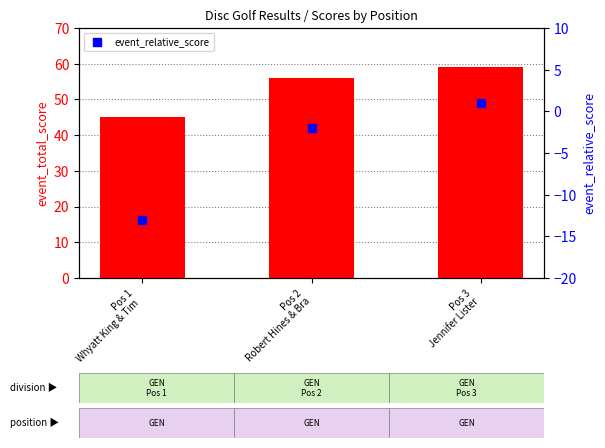

At which category is the sum across all series the highest?

Pos 3
Jennifer Lister